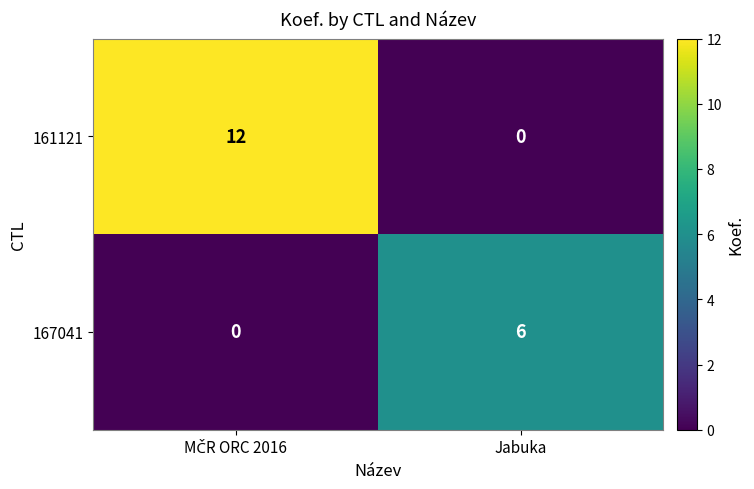

What is the difference between the maximum and minimum values in the 161121 series?

12